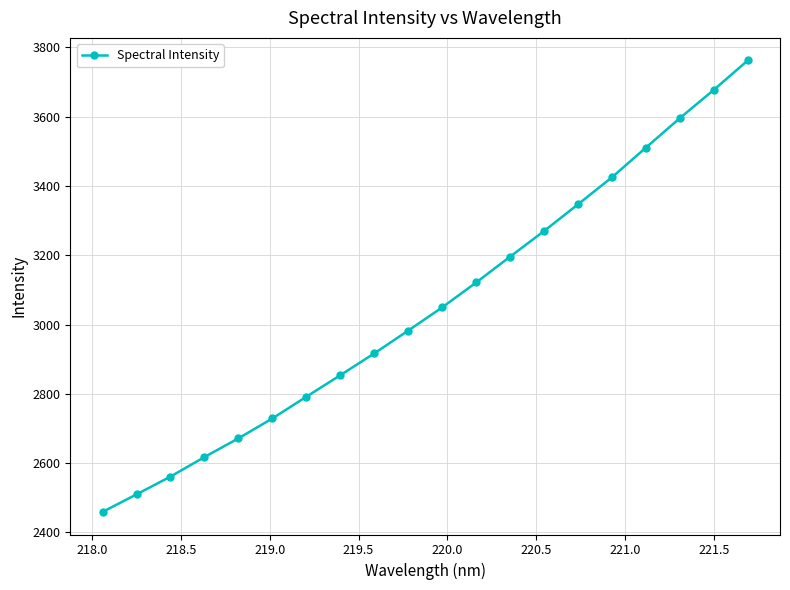

Reading right to left, list all the values displayed in this chart.

3762.0	3677.2	3595.6	3510.5	3424.9	3347.0	3269.9	3196.0	3121.4	3049.6	2982.6	2916.8	2853.9	2791.7	2729.1	2671.7	2617.6	2561.3	2509.9	2459.3